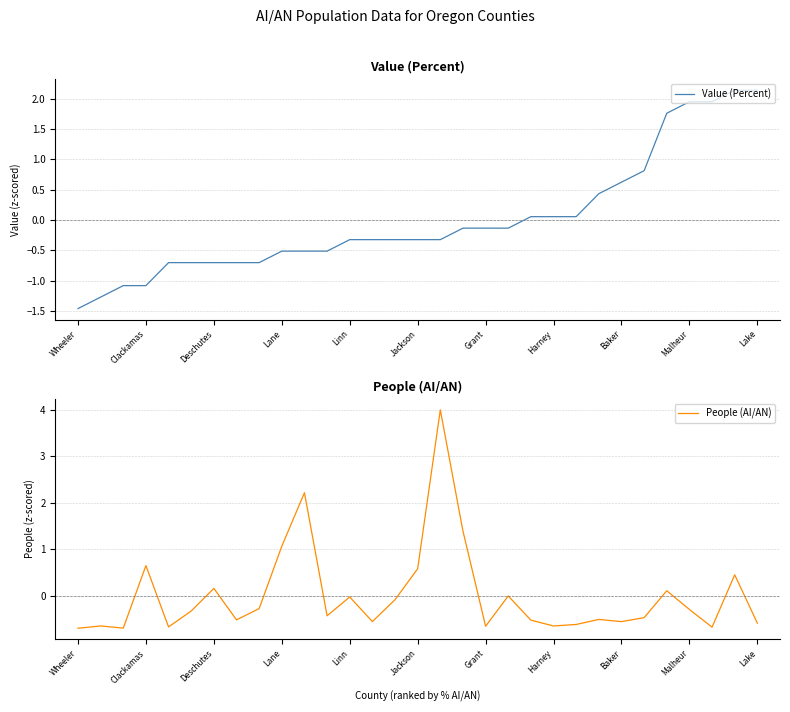

Rank the series by their average value, from highest to lowest.

People (AI/AN), Value (Percent)